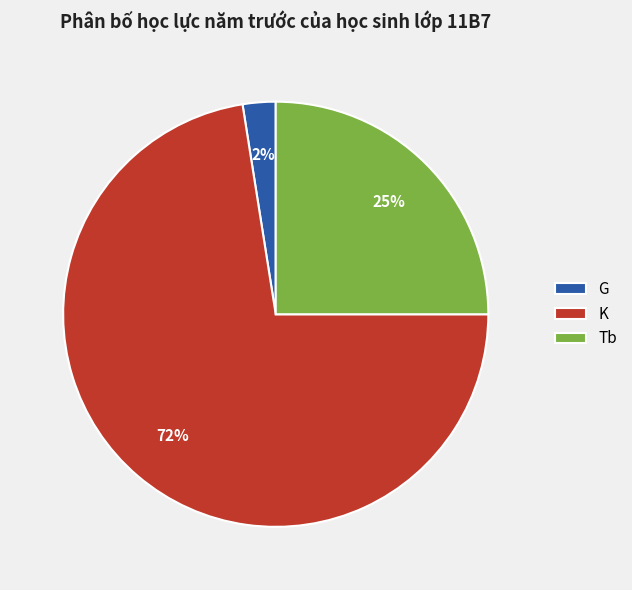

Is K the majority of the pie?

Yes